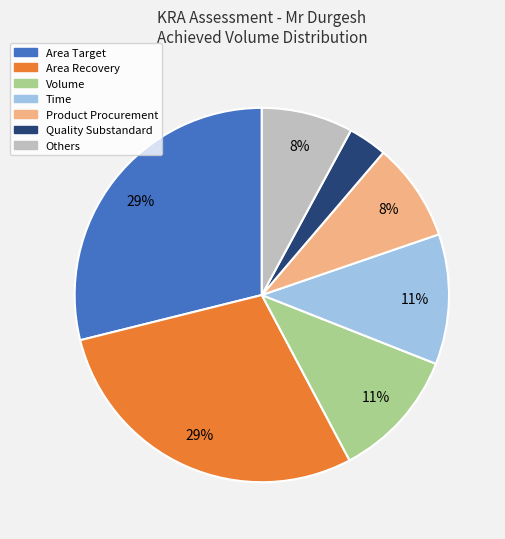

To the nearest percent, what is the difference between the largest and smallest slice percentages?

26%